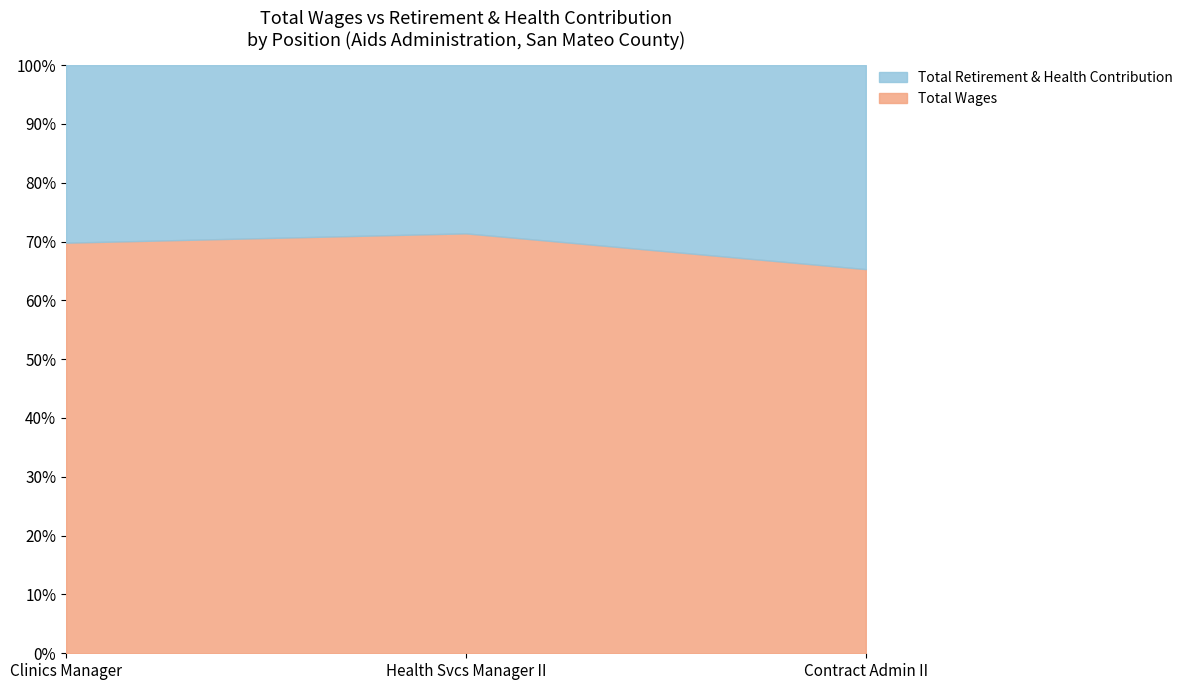

Which category has the lowest value in the Total Wages series?

Contract Admin II